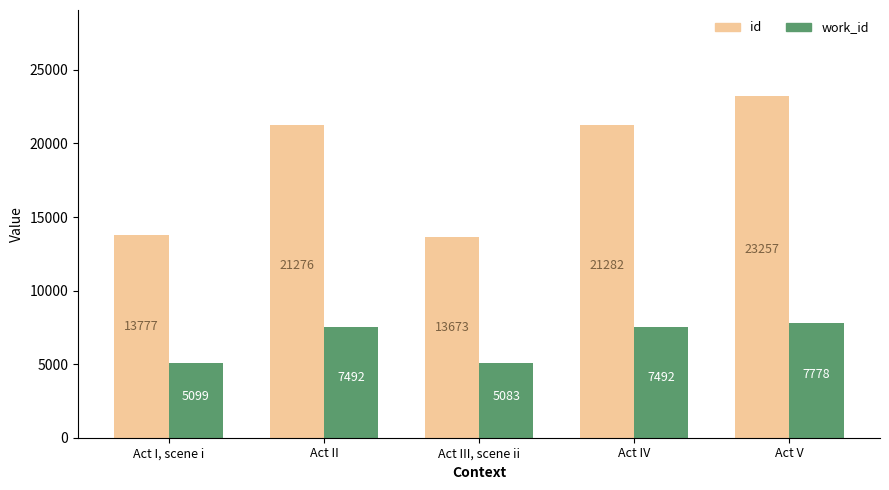

Where is id nearest to the value 18465?

Act II